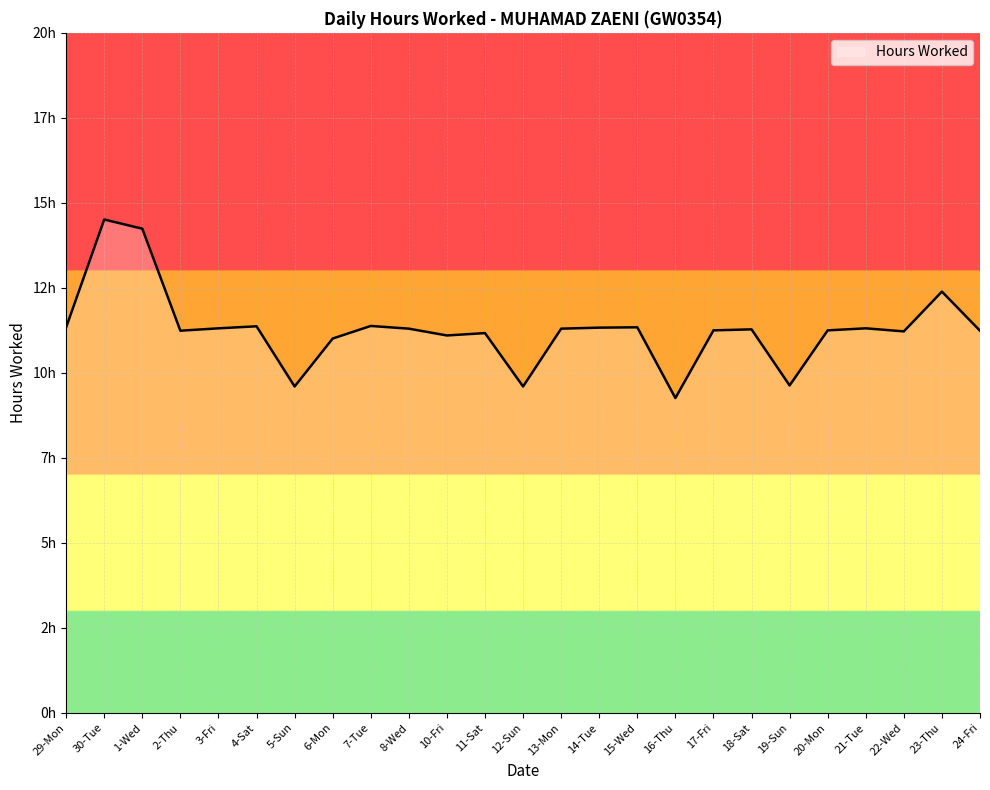

Does the chart display data point markers on the line(s)?

No